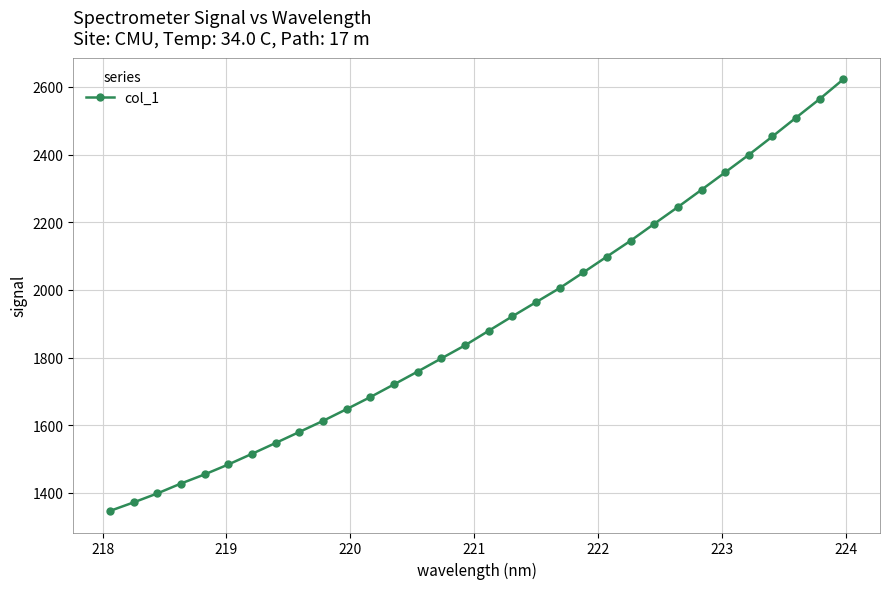

What is the value of the 29th point from the left?

2453.4